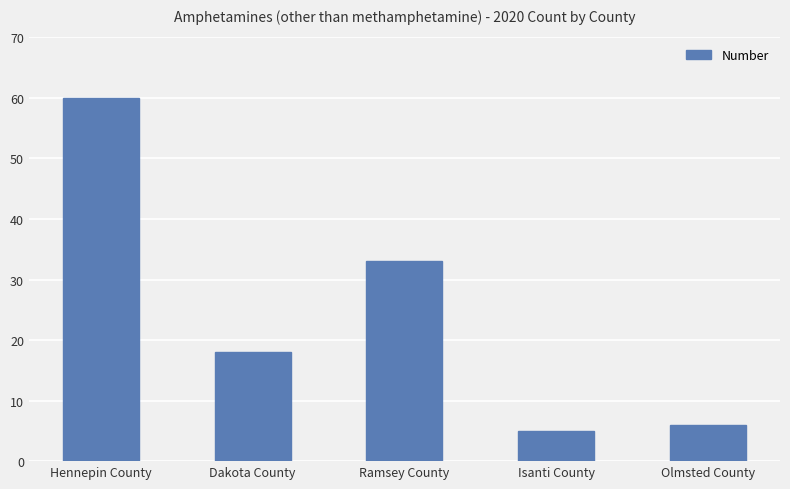

What is the change in value from Dakota County to Ramsey County?

+15